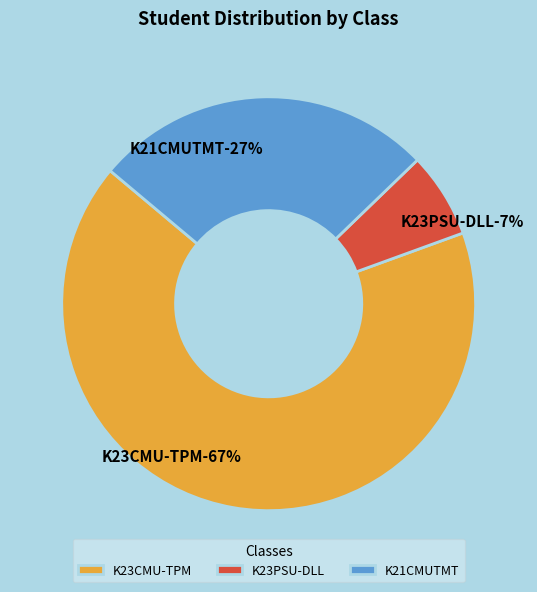

To the nearest percent, what portion does K23CMU-TPM represent?

67%